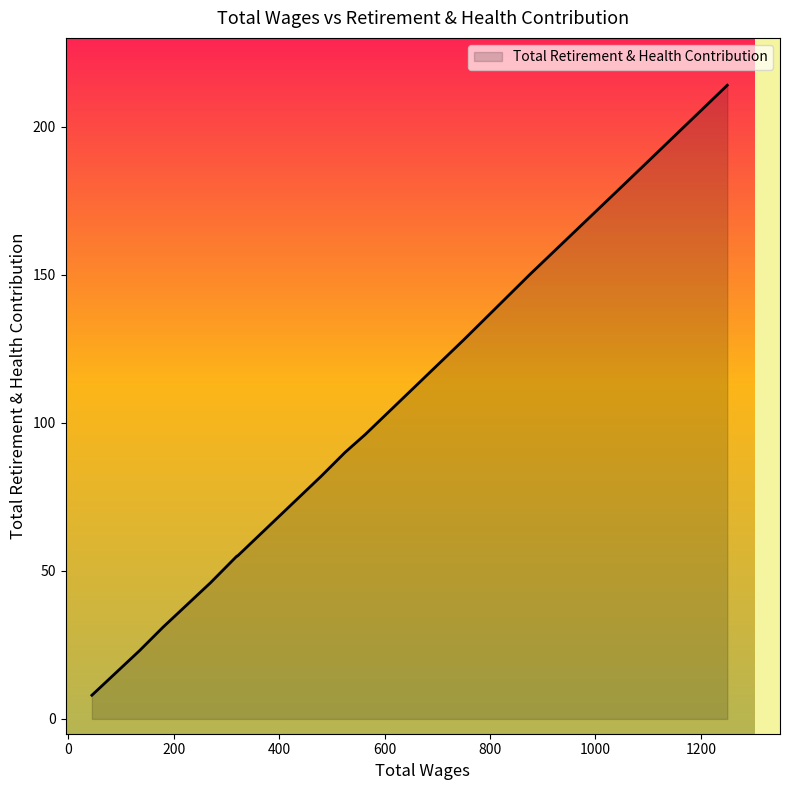

What is the difference between the maximum and minimum values?

206